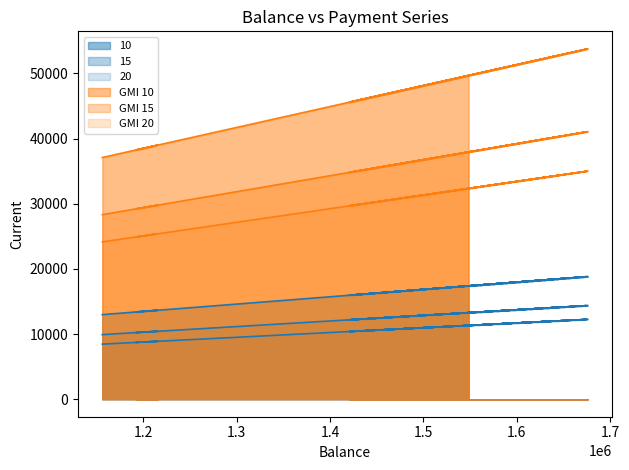

True or false: GMI 15 has more than 2 interior local peaks.

True